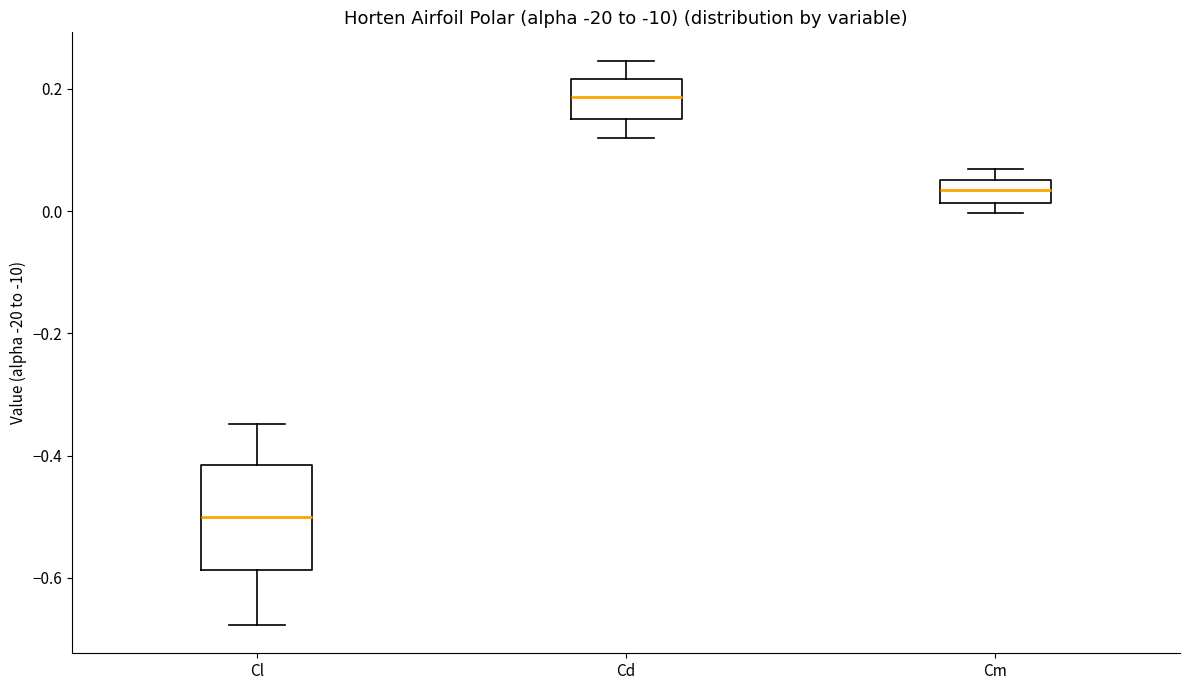

Where is the lower edge of the box for Cm on the y-axis? The values are not printed on the chart, so give them approximately, as read against the axis.

0.02